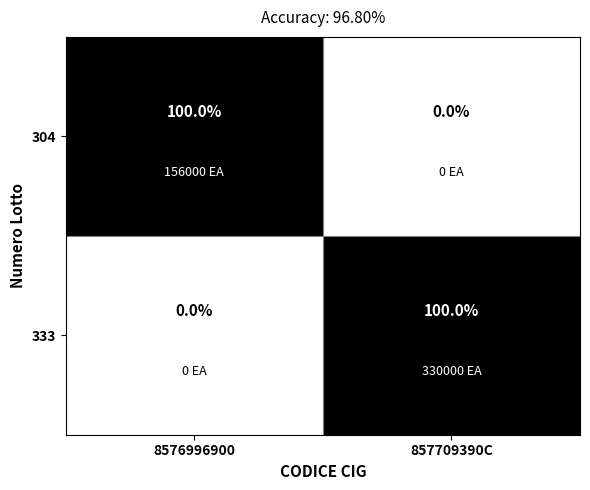

At how many categories does at least one series exceed 76?

2